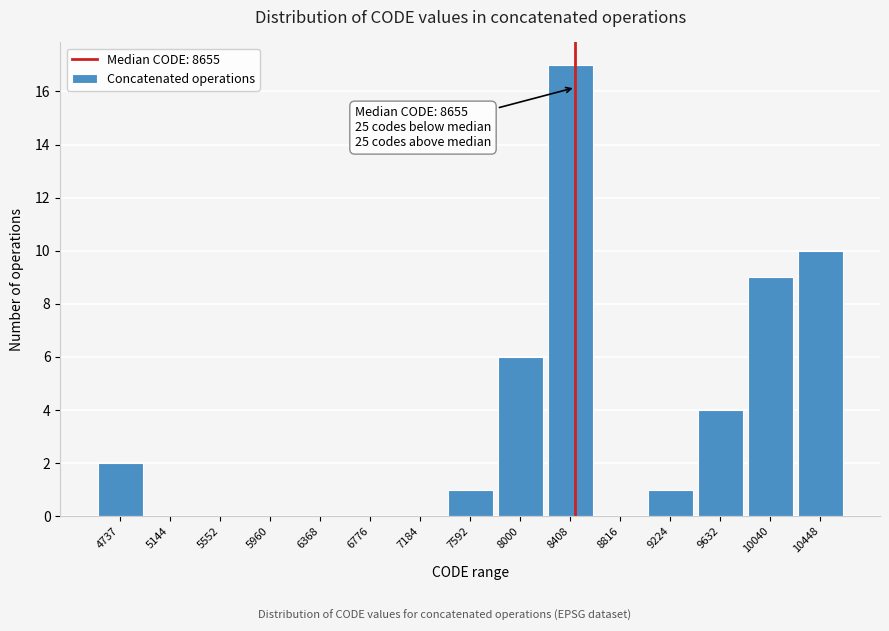

Reading left to right, what are all the values shown in this chart?

4737=2	5144=0	5552=0	5960=0	6368=0	6776=0	7184=0	7592=1	8000=6	8408=17	8816=0	9224=1	9632=4	10040=9	10448=10